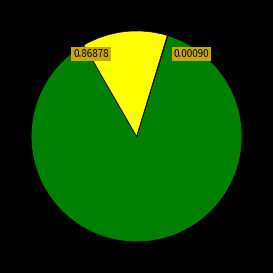

Is there any slice that represents more than half of the pie?

Yes